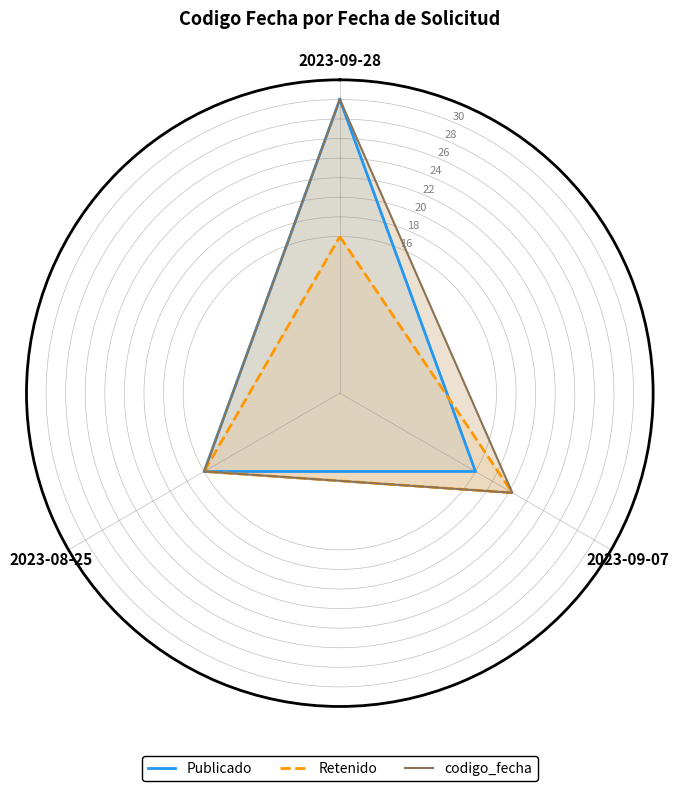

True or false: Publicado has more than 2 interior local peaks.

False